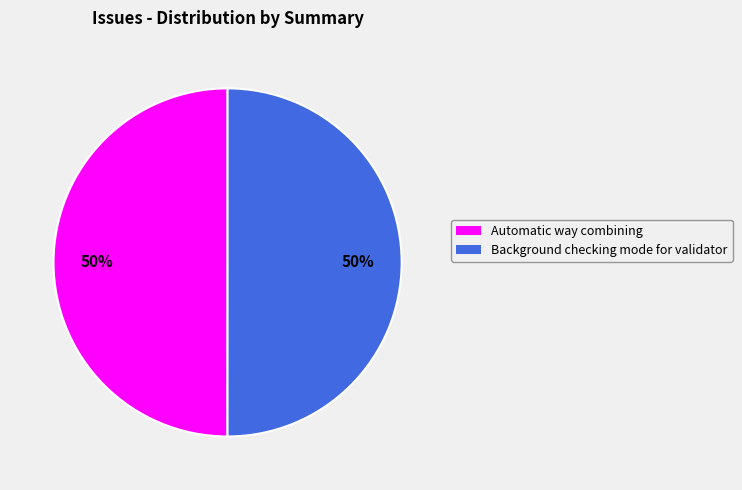

Combined, do Automatic way combining and Background checking mode for validator account for over 50%?

Yes